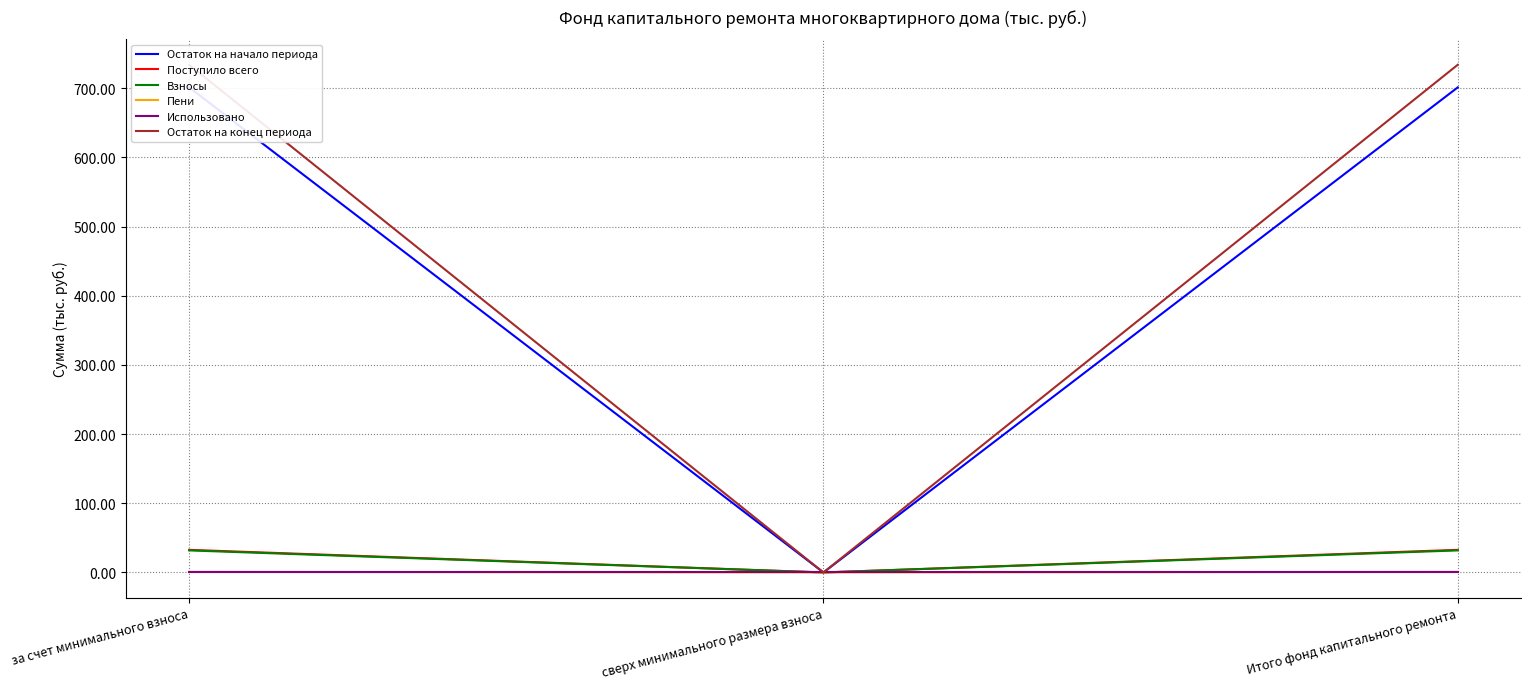

Reading left to right, transcribe all the data shown in this chart.

Остаток на начало периода: 701.4	0.0	701.4
Поступило всего: 32.7	0.0	32.7
Взносы: 31.9	0.0	31.9
Пени: 0.8	0.0	0.8
Использовано: 0.0	0.0	0.0
Остаток на конец периода: 734.0	0.0	734.0